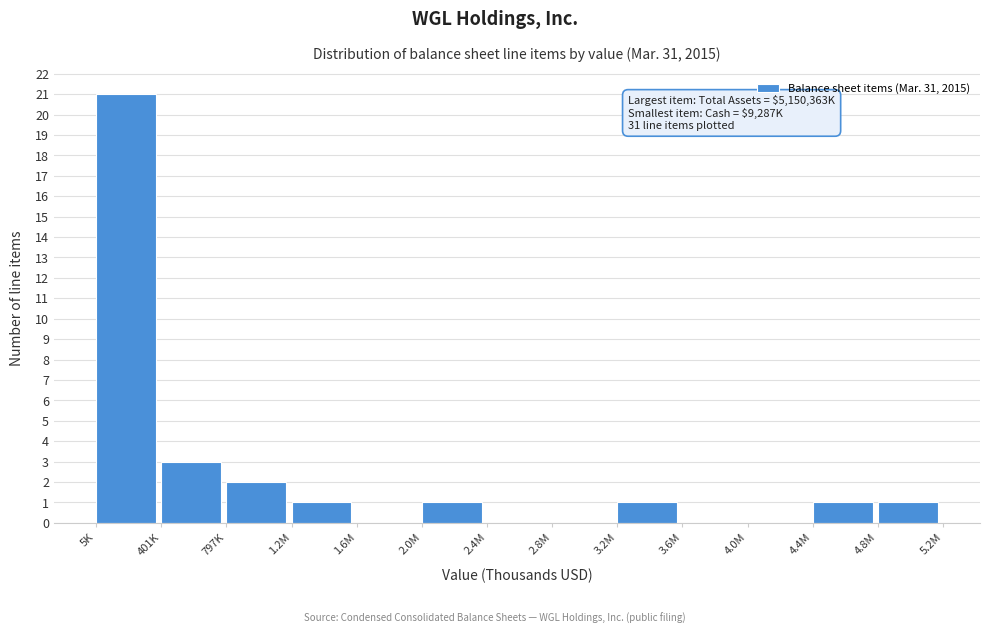

Reading left to right, what are all the values shown in this chart?

5K=21	401K=3	797K=2	1.2M=1	1.6M=0	2.0M=1	2.4M=0	2.8M=0	3.2M=1	3.6M=0	4.0M=0	4.4M=1	4.8M=1